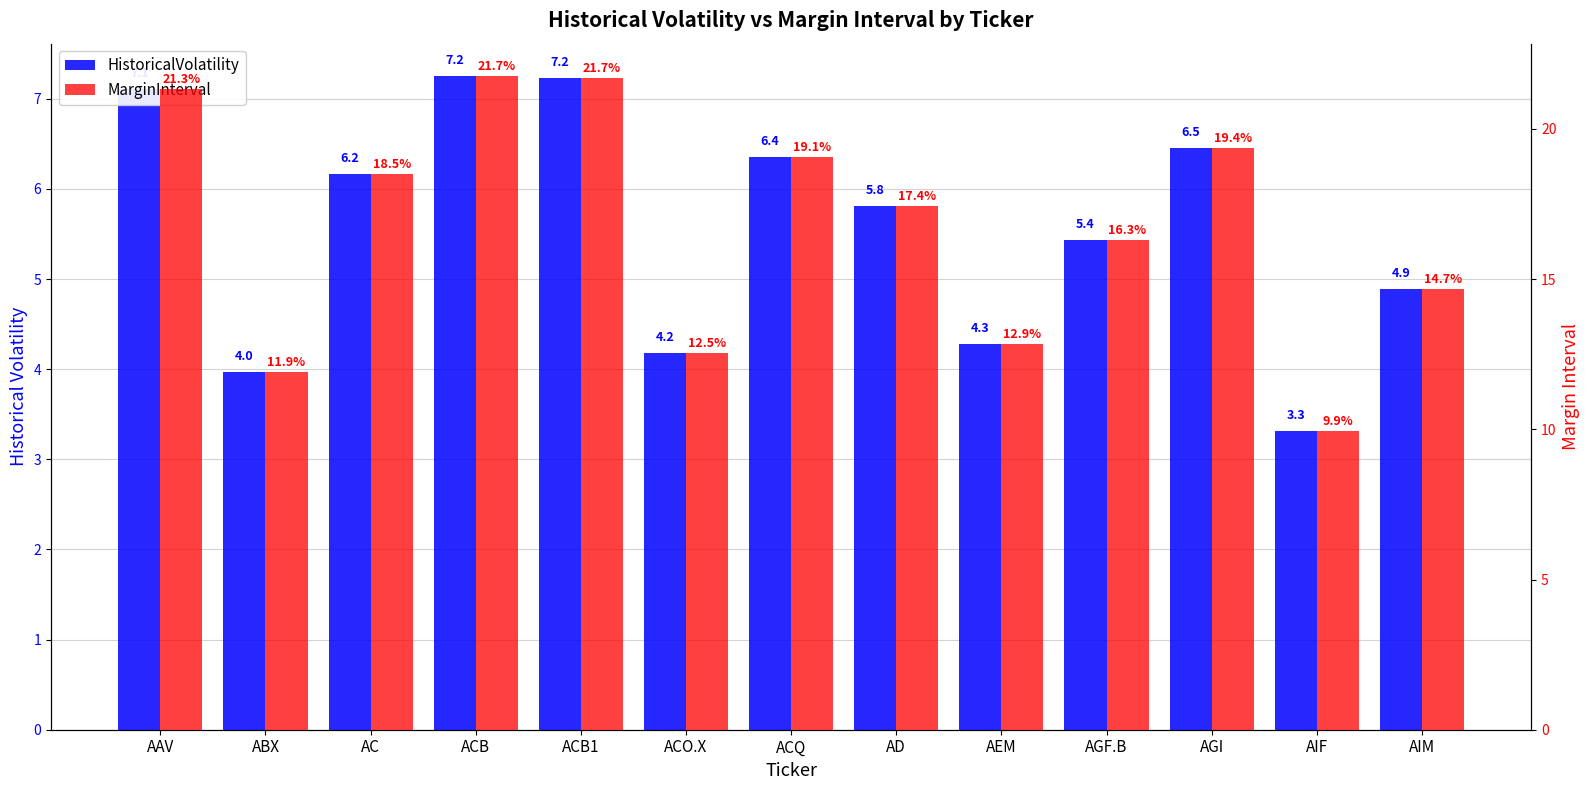

Between AIF and ACO.X, which is larger?

ACO.X